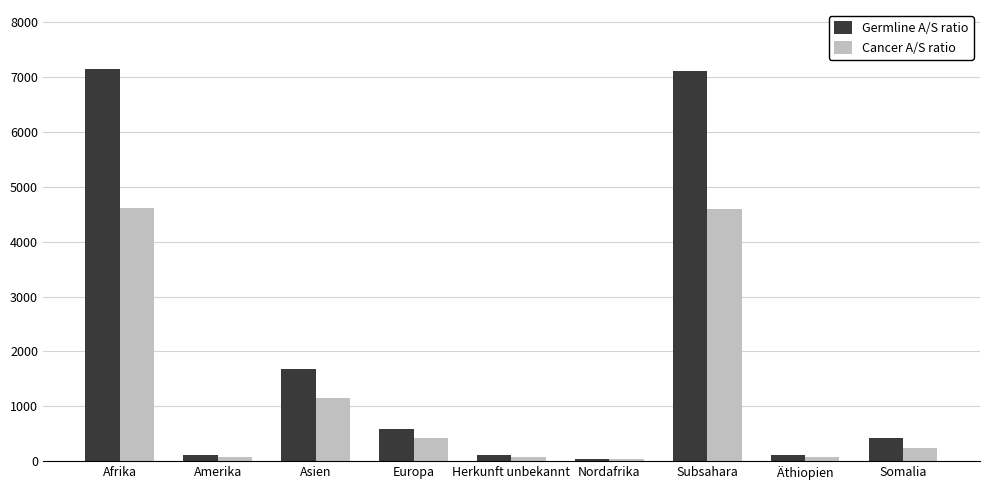

Rank the series by their average value, from highest to lowest.

Germline A/S ratio, Cancer A/S ratio